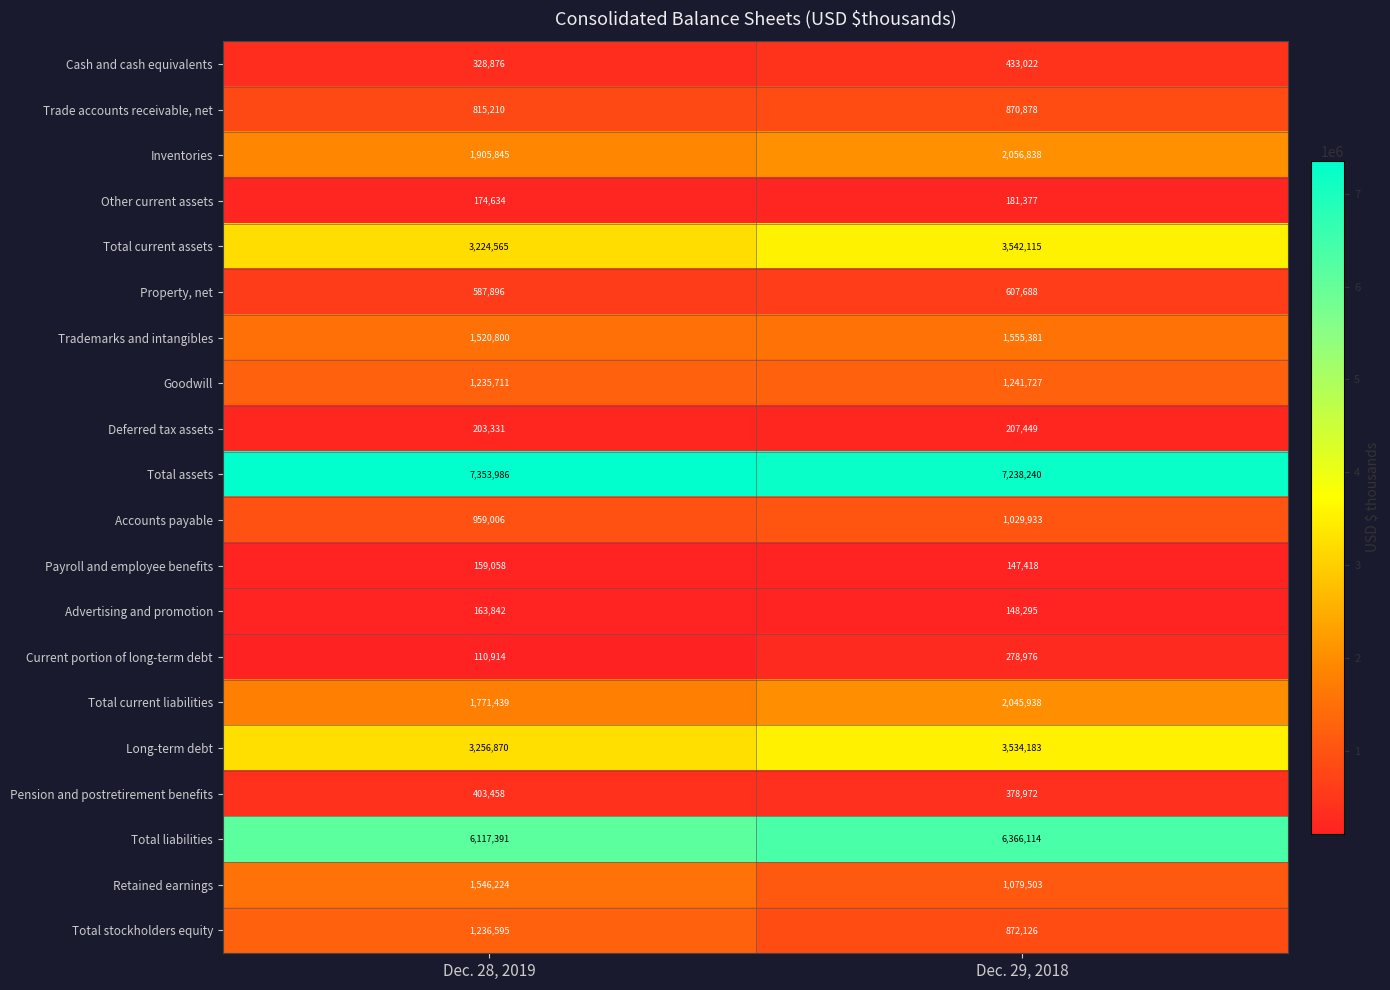

List the labels in order of Trade accounts receivable, net value, smallest first.

Dec. 28, 2019, Dec. 29, 2018